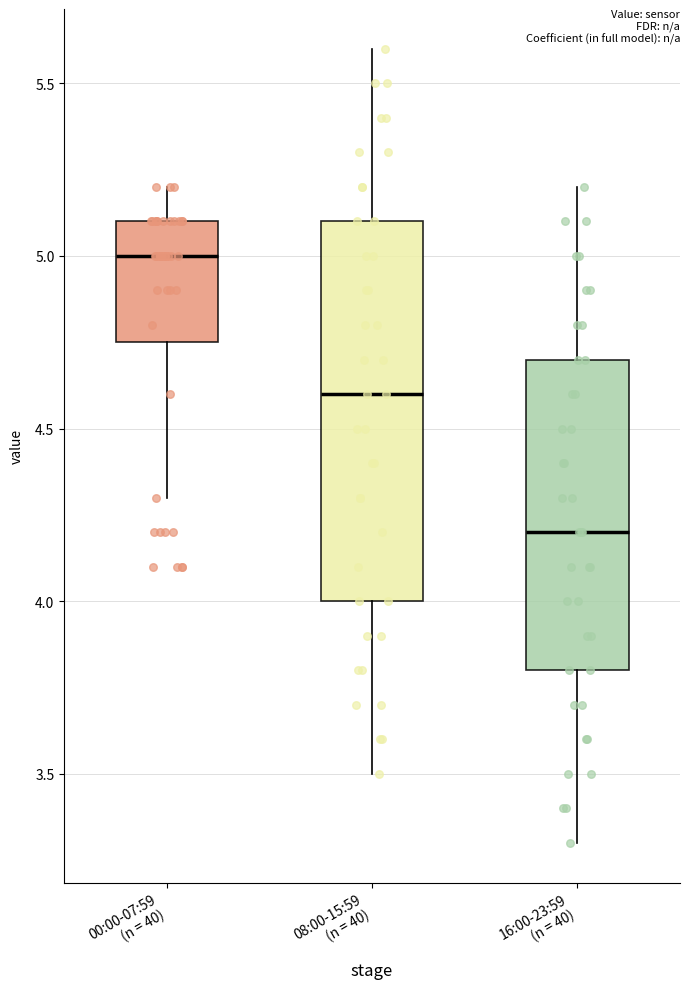

Reading left to right, read every box against the y-axis: the position of its median line, the range the box covers, and the ends of its whiskers. The values are not printed on the chart, so give them approximately, as read against the axis.

00:00-07:59 (n = 40): median 5.00, box 4.75 to 5.10, whiskers 4.30 to 5.20
08:00-15:59 (n = 40): median 4.60, box 4.00 to 5.10, whiskers 3.50 to 5.60
16:00-23:59 (n = 40): median 4.20, box 3.80 to 4.70, whiskers 3.30 to 5.20